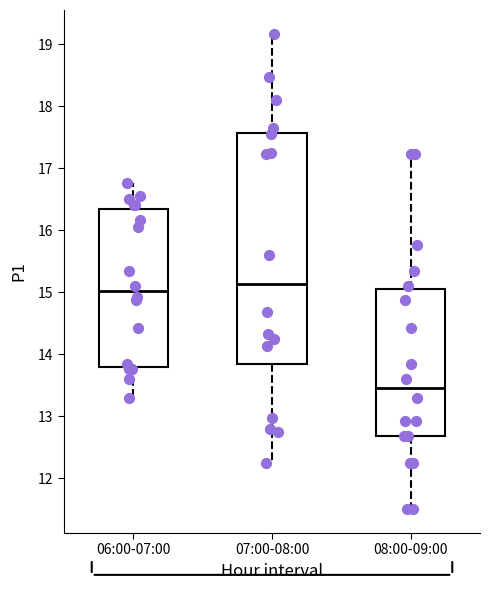

Which box is the tallest, from its lower edge to its upper edge?

07:00-08:00